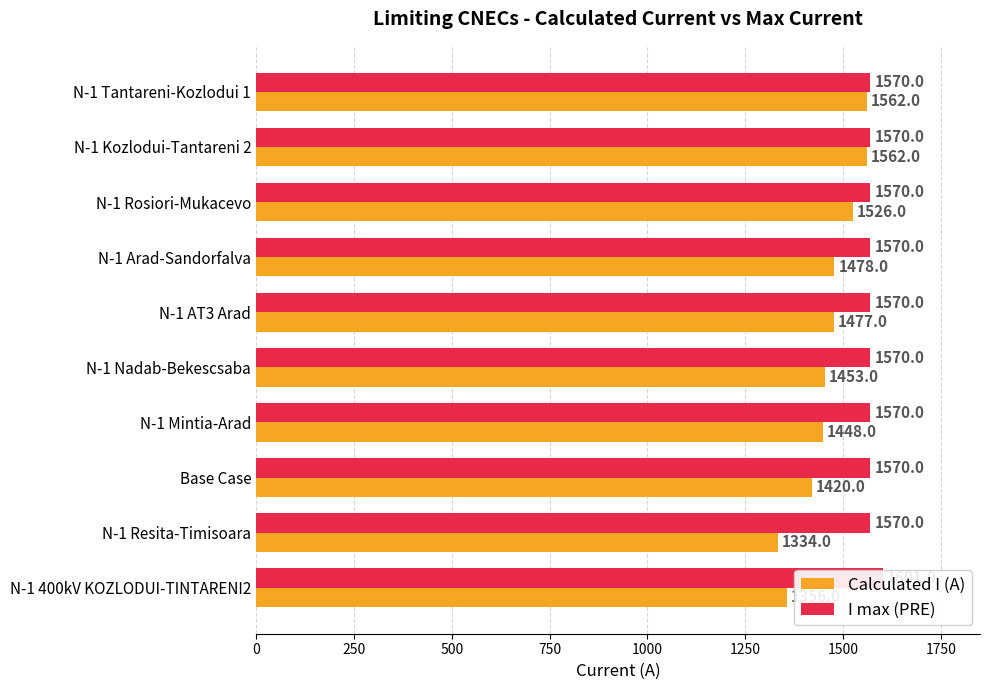

Is it true that Calculated I (A) equals 302 at Base Case?

False